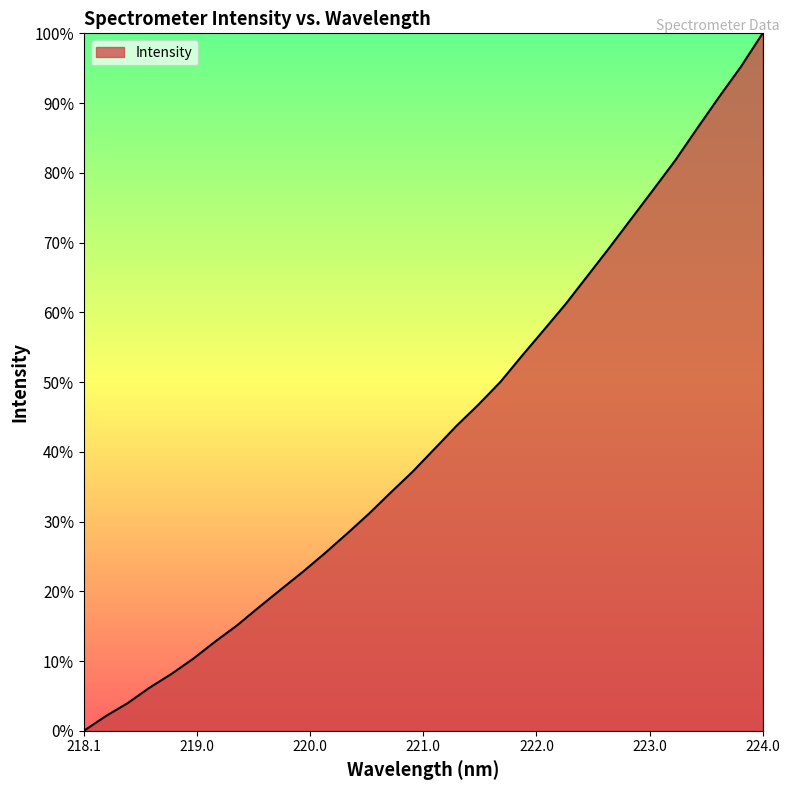

What is the greatest value displayed?

100.0